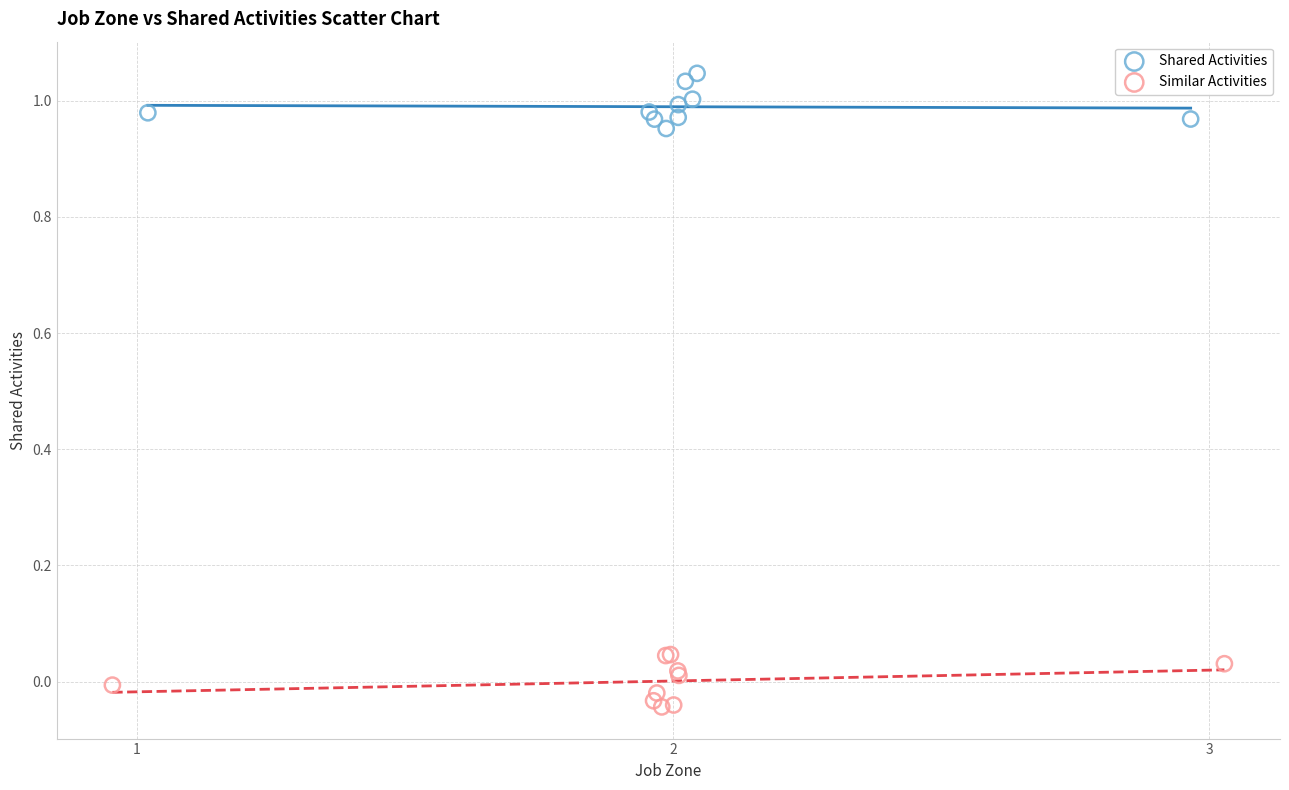

What are all the series names shown in the legend?

Shared Activities, Similar Activities